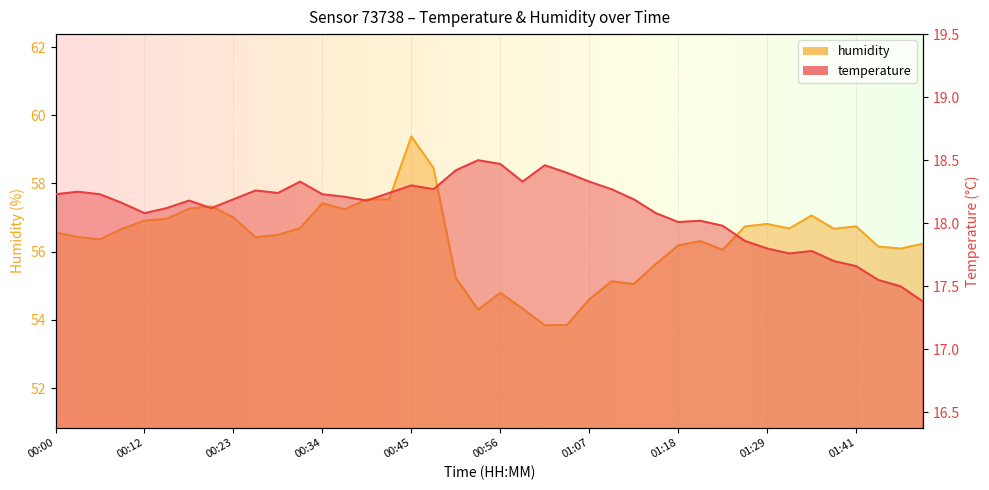

What is the sum of all temperature values?

724.3